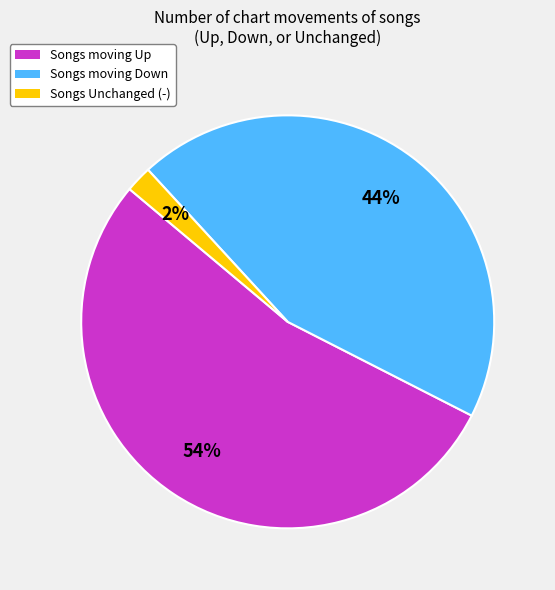

To the nearest percent, what is the combined percentage of Songs Unchanged (-) and Songs moving Up?

56%